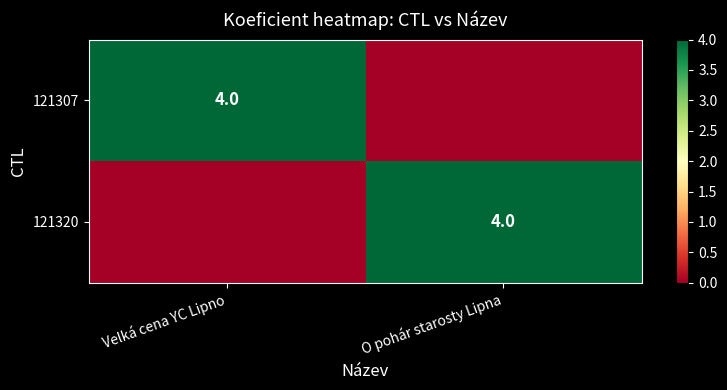

The value of 121320 at O pohár starosty Lipna is 4. True or false?

True